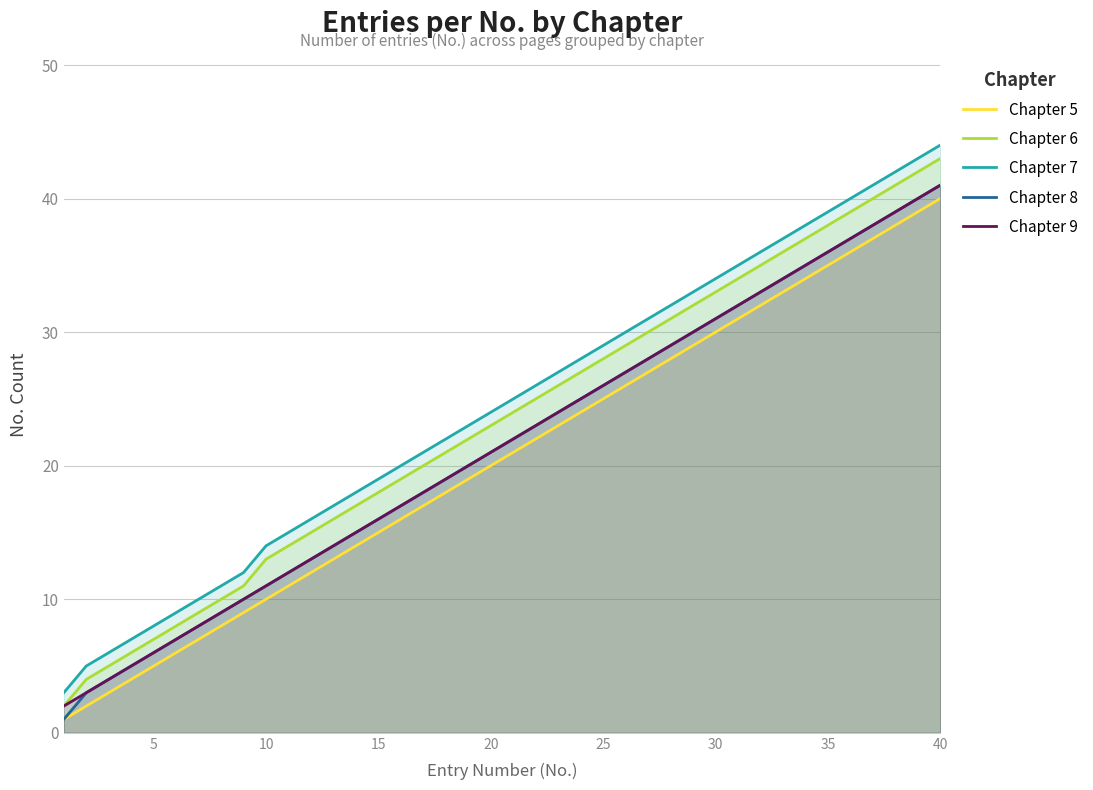

At which category is the sum across all series the highest?

40